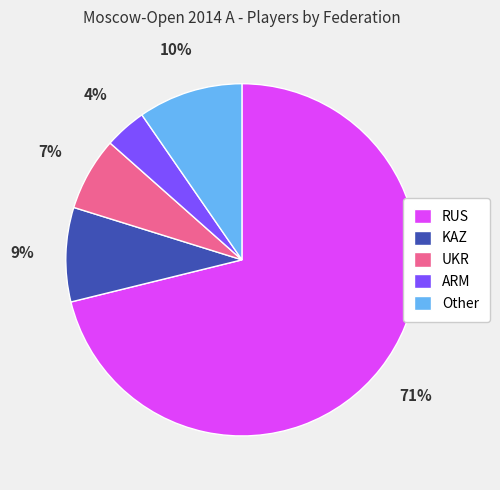

How many segments does this pie chart have?

5